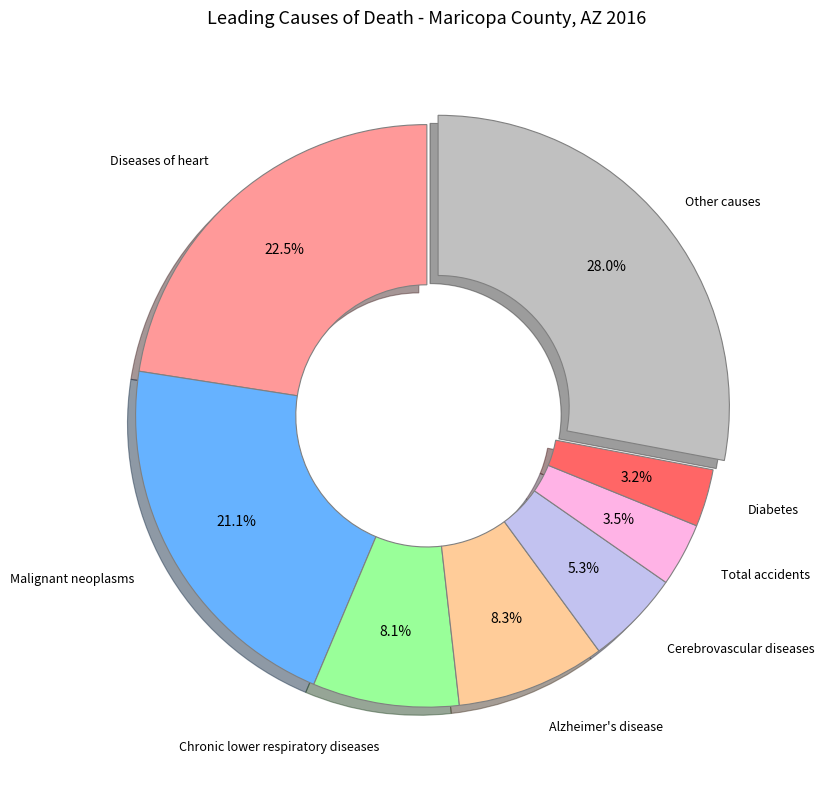

How many segments does this pie chart have?

8